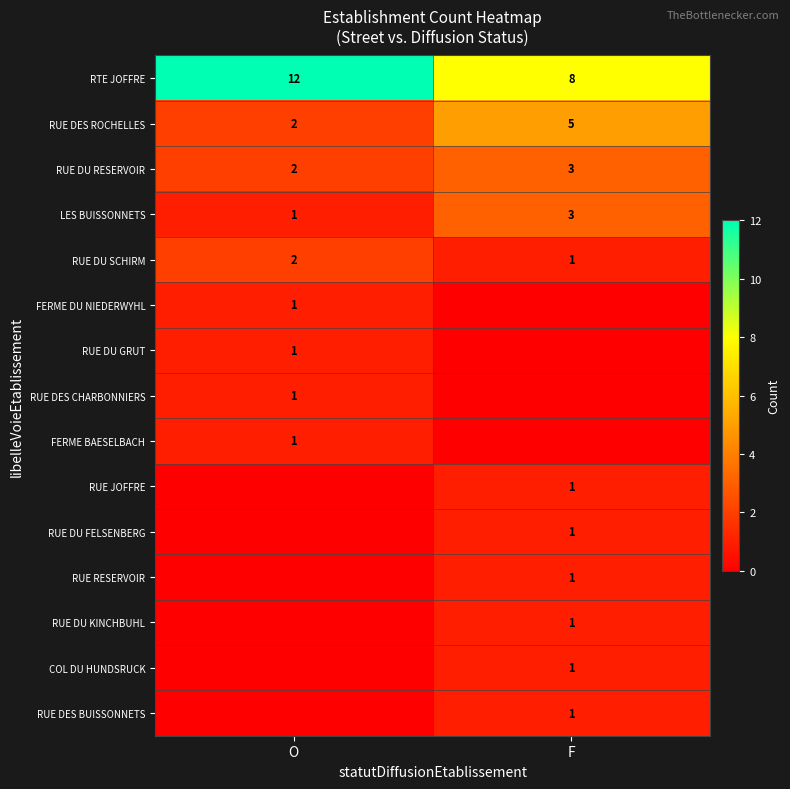

At which label does RUE DU SCHIRM reach its peak?

O